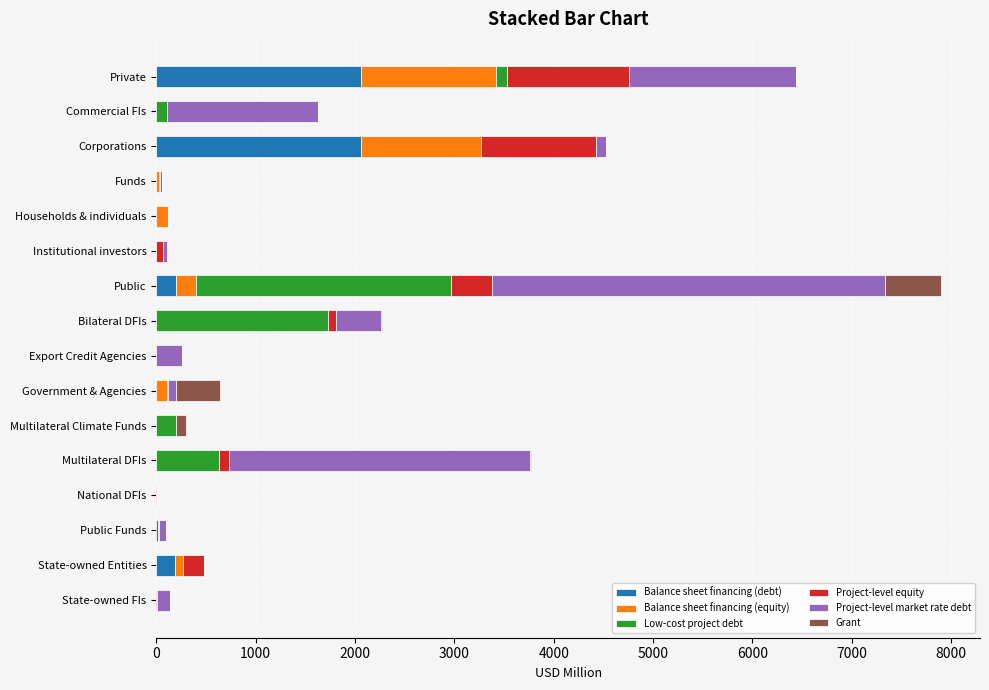

At which category is the sum across all series the highest?

Public